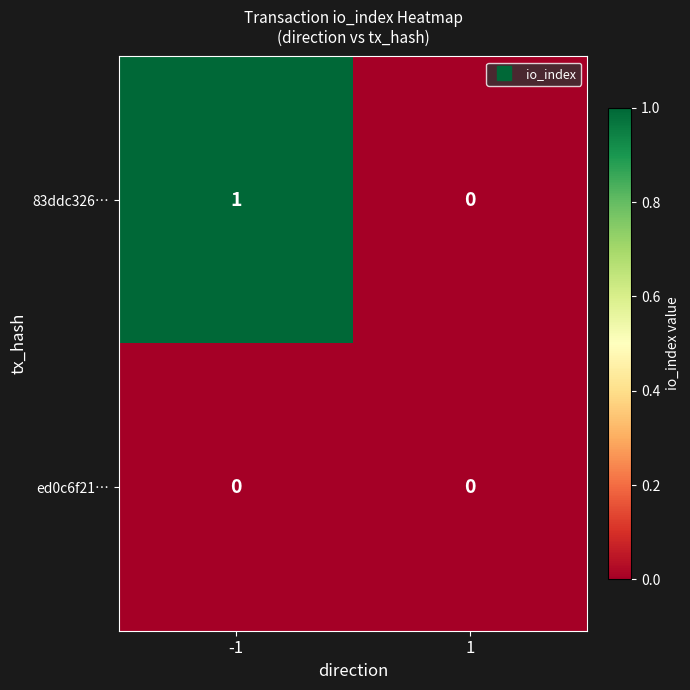

Reading left to right, transcribe all the data shown in this chart.

83ddc326…: 1	0
ed0c6f21…: 0	0